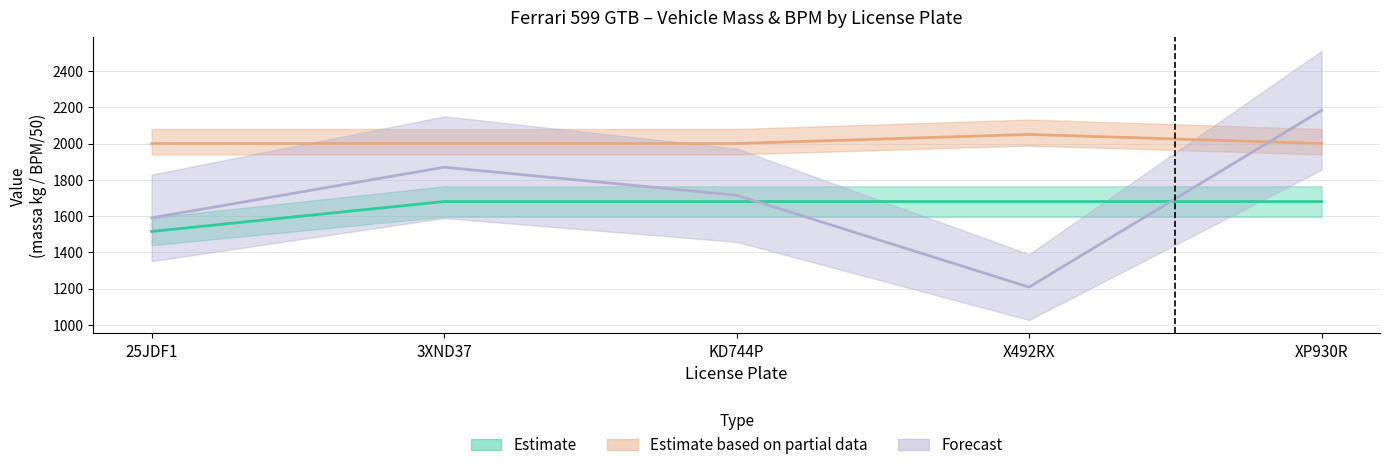

Between XP930R and KD744P, which is larger?

XP930R